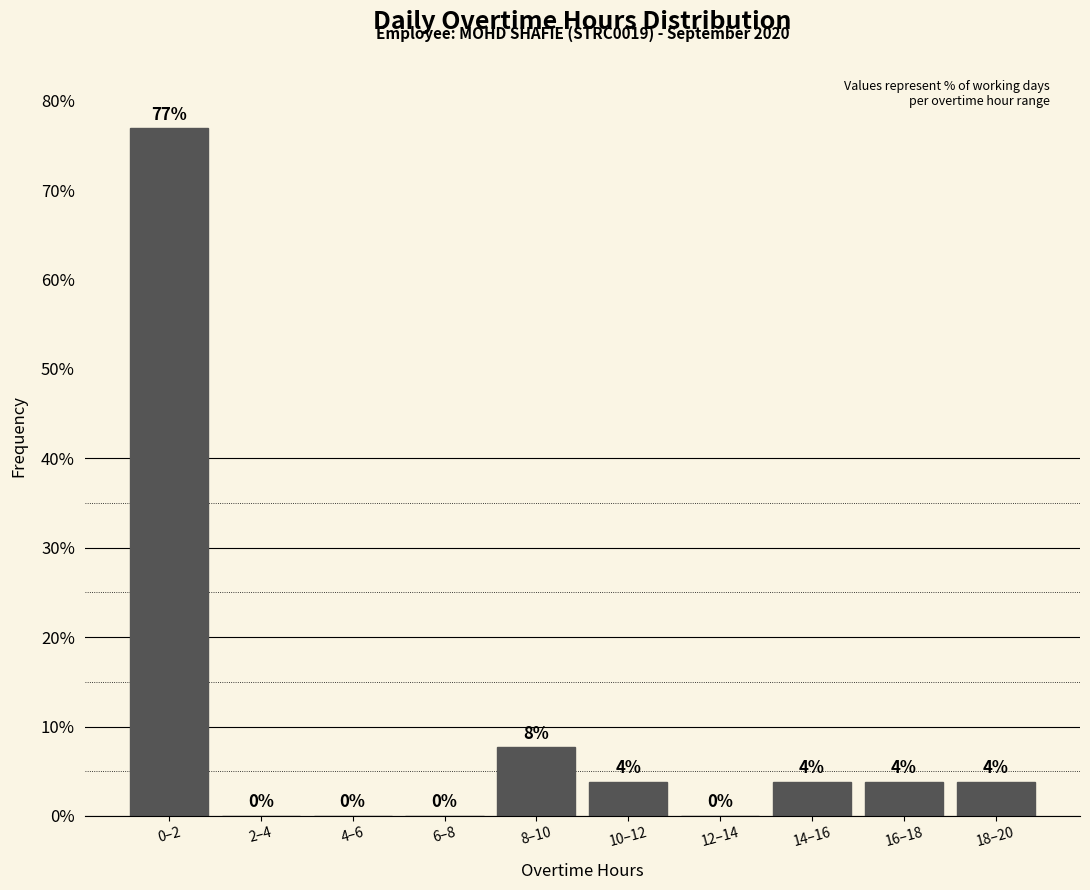

Where does the data first go above 3?

0–2